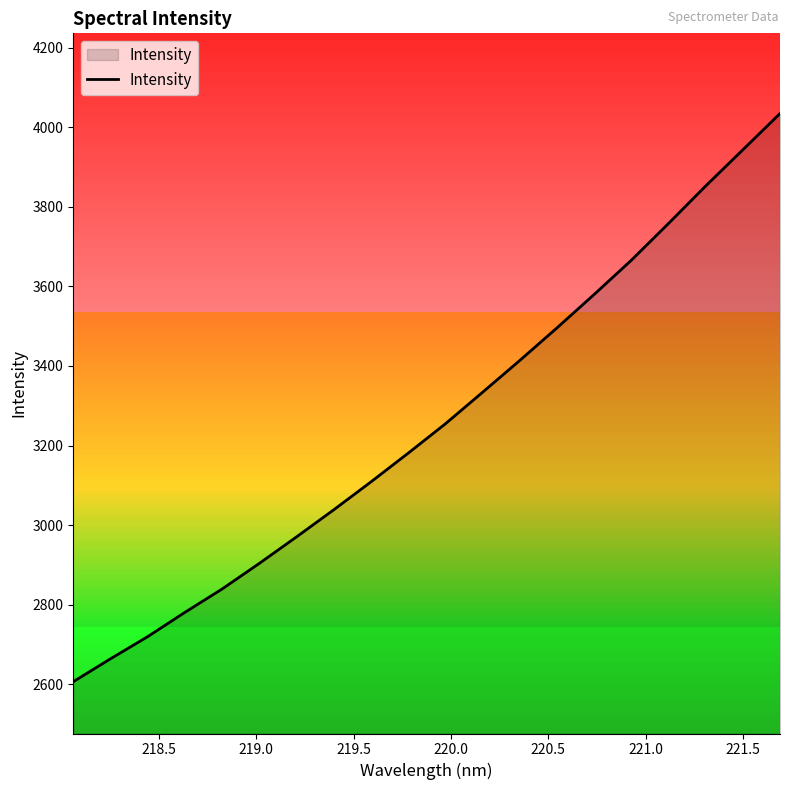

What is the minimum value shown in the chart?

2605.9